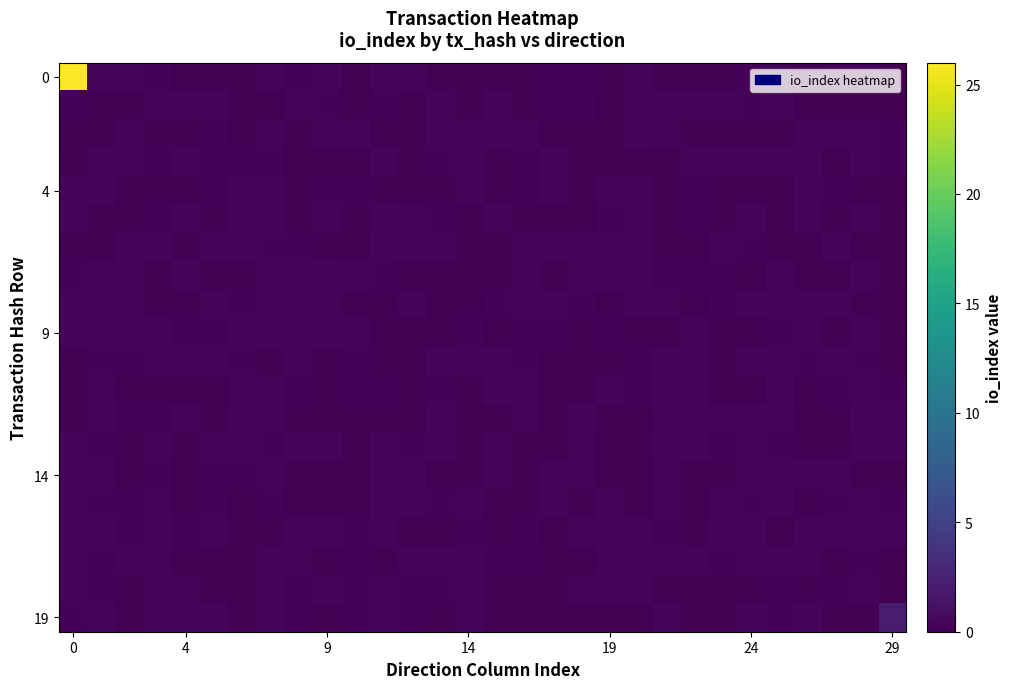

At how many categories does at least one series exceed 17?

1